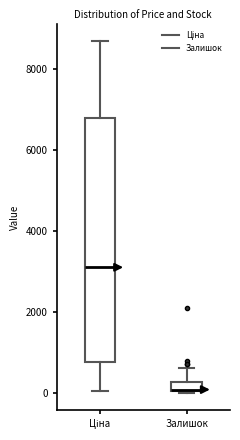

Which box is the tallest, from its lower edge to its upper edge?

Ціна